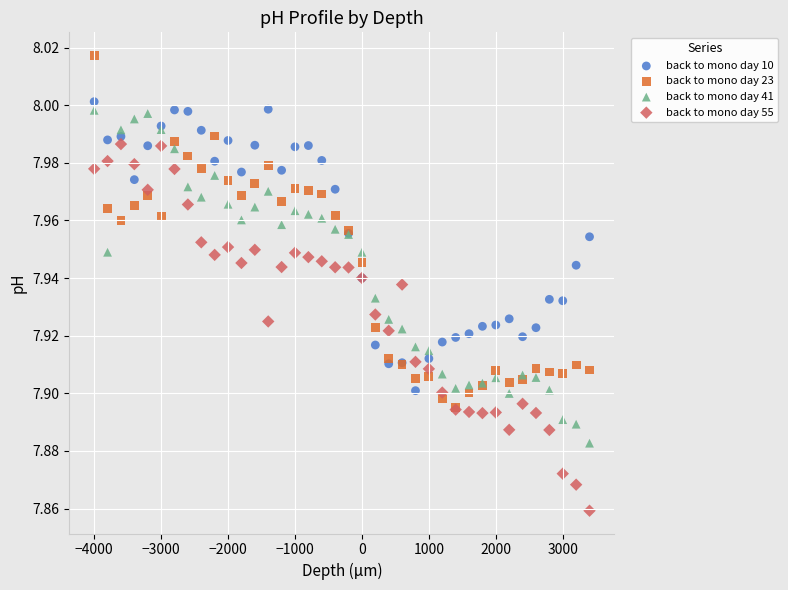

What are all the series names shown in the legend?

back to mono day 10, back to mono day 23, back to mono day 41, back to mono day 55